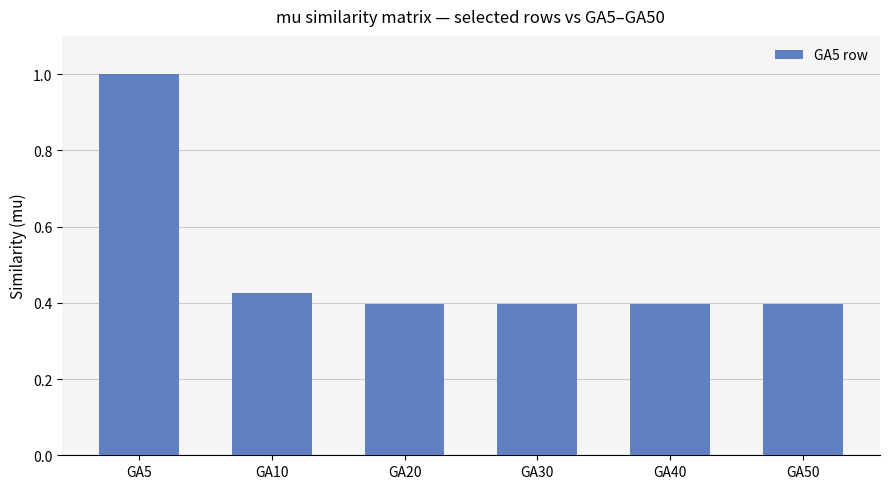

What is the maximum value shown in the chart?

1.0